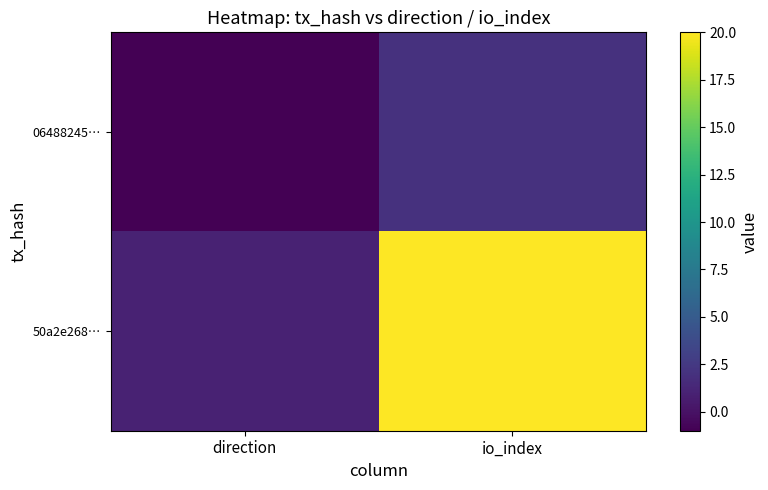

Rank the series by their average value, from lowest to highest.

06488245…, 50a2e268…